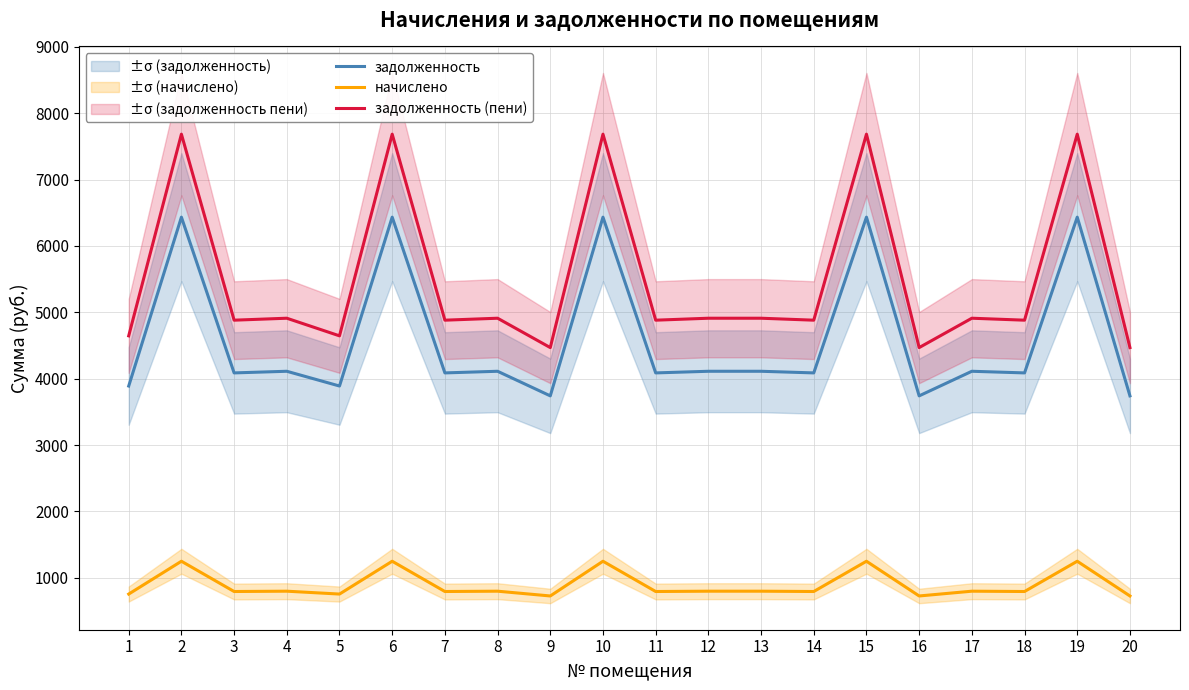

Reading left to right, extract all data points from this chart.

задолженность: 1=3890.2	2=6434.4	3=4087.8	4=4112.6	5=3890.2	6=6434.4	7=4087.8	8=4112.6	9=3742.1	10=6434.4	11=4087.8	12=4112.6	13=4112.6	14=4087.8	15=6434.4	16=3742.1	17=4112.6	18=4087.8	19=6434.4	20=3742.1
начислено: 1=756.0	2=1250.4	3=794.4	4=799.2	5=756.0	6=1250.4	7=794.4	8=799.2	9=727.2	10=1250.4	11=794.4	12=799.2	13=799.2	14=794.4	15=1250.4	16=727.2	17=799.2	18=794.4	19=1250.4	20=727.2
задолженность (пени): 1=4646.2	2=7684.8	3=4882.2	4=4911.8	5=4646.2	6=7684.8	7=4882.2	8=4911.8	9=4469.2	10=7684.8	11=4882.2	12=4911.8	13=4911.8	14=4882.2	15=7684.8	16=4469.2	17=4911.8	18=4882.2	19=7684.8	20=4469.2